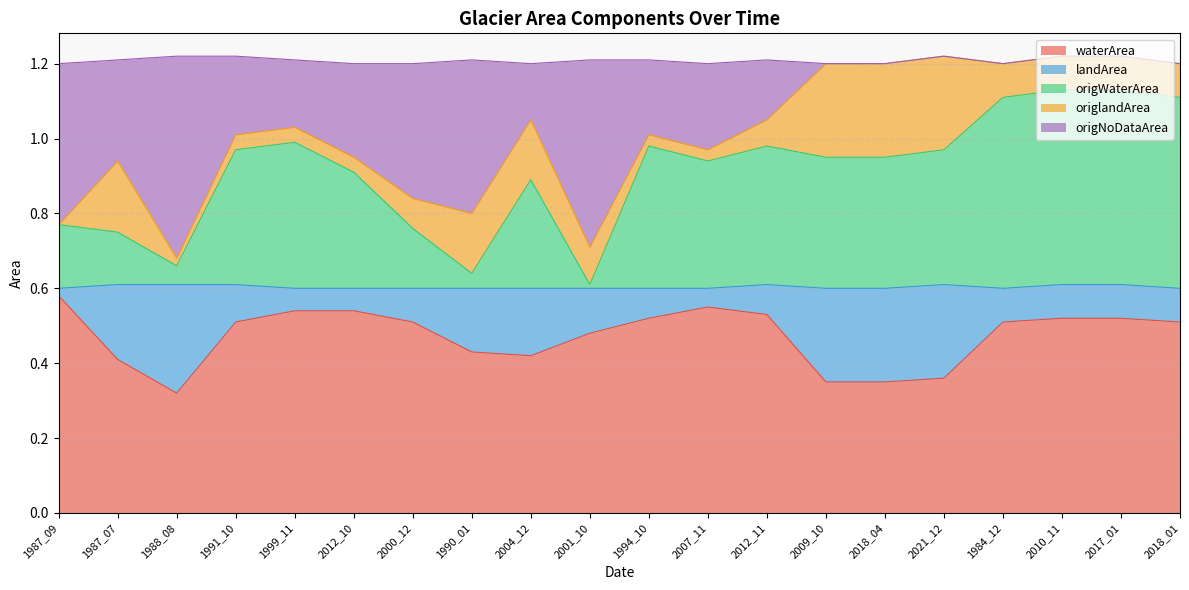

Which series has the widest spread of values?

origNoDataArea